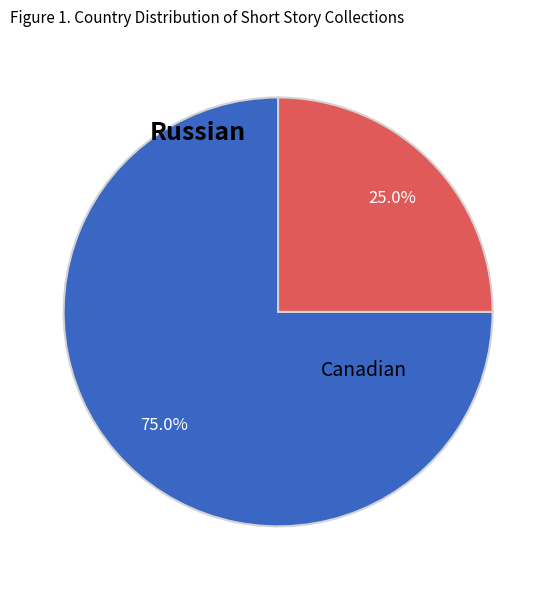

The Russian slice represents 25% of the pie. True or false?

True